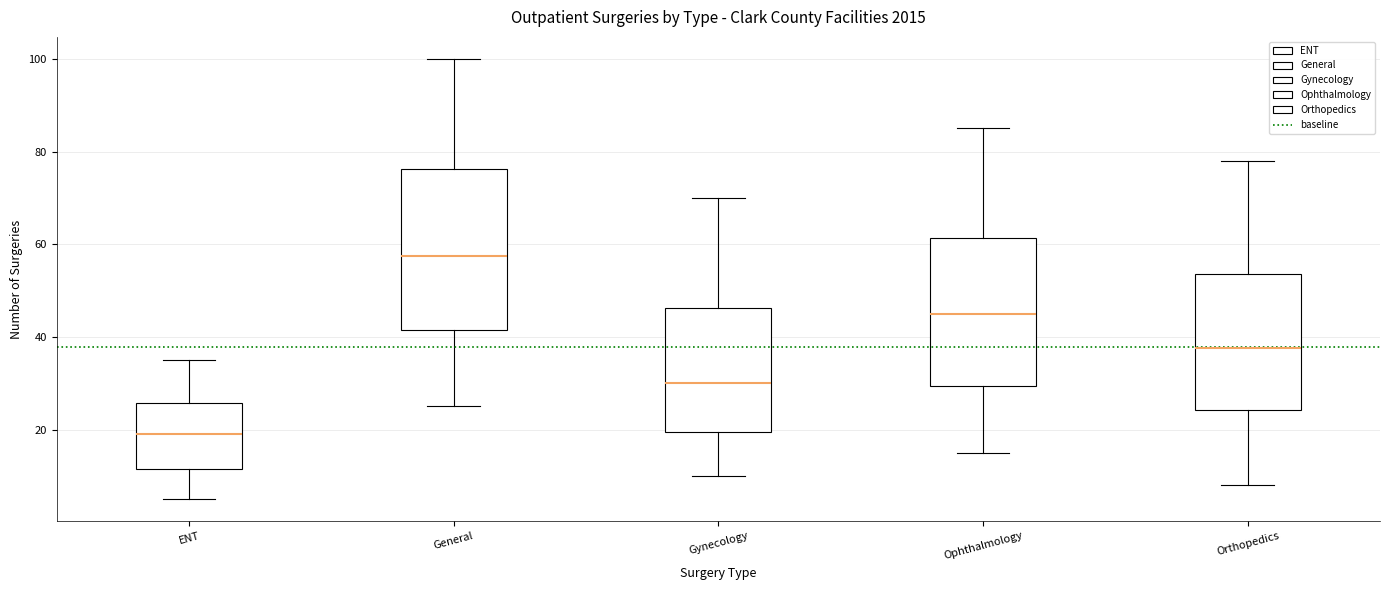

Where does the lower whisker of the box for Gynecology end on the y-axis? The values are not printed on the chart, so give them approximately, as read against the axis.

10